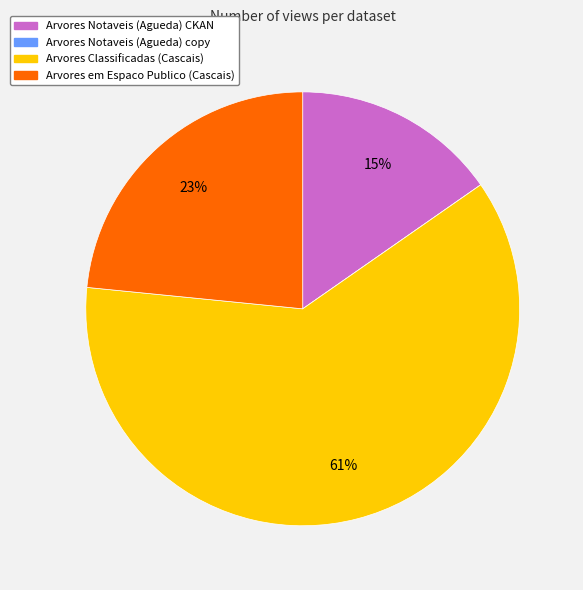

Is there any slice that represents more than half of the pie?

Yes